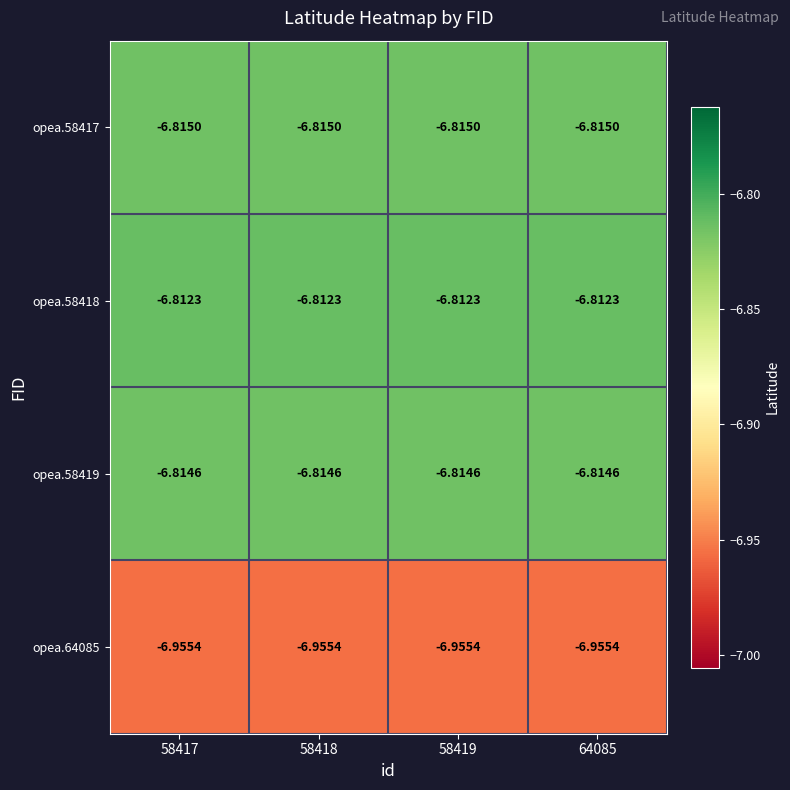

List the series in order of their peak value, highest first.

opea.58418, opea.58419, opea.58417, opea.64085